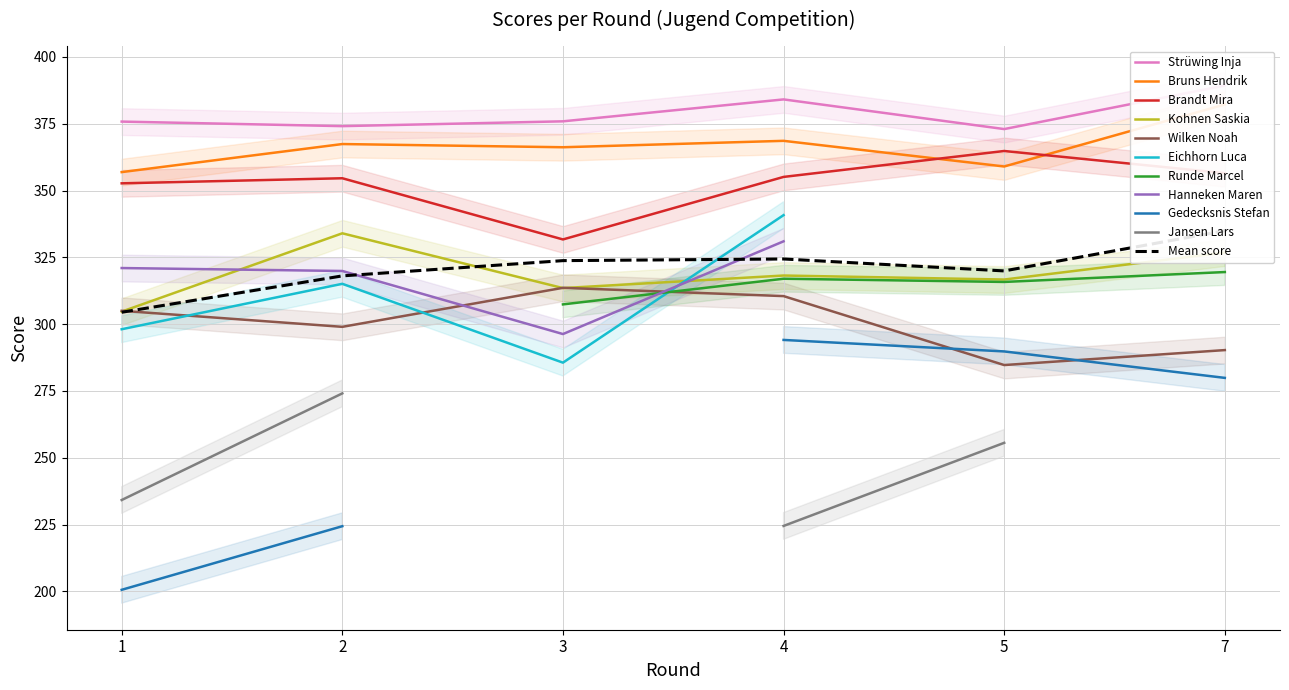

What is the value of the Brandt Mira point at the 6th from the left?

356.5